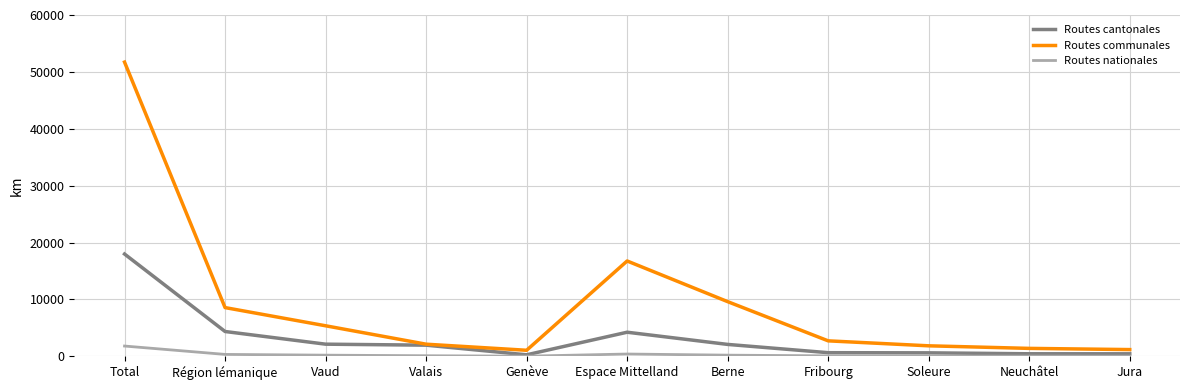

Which series has the widest spread of values?

Routes communales